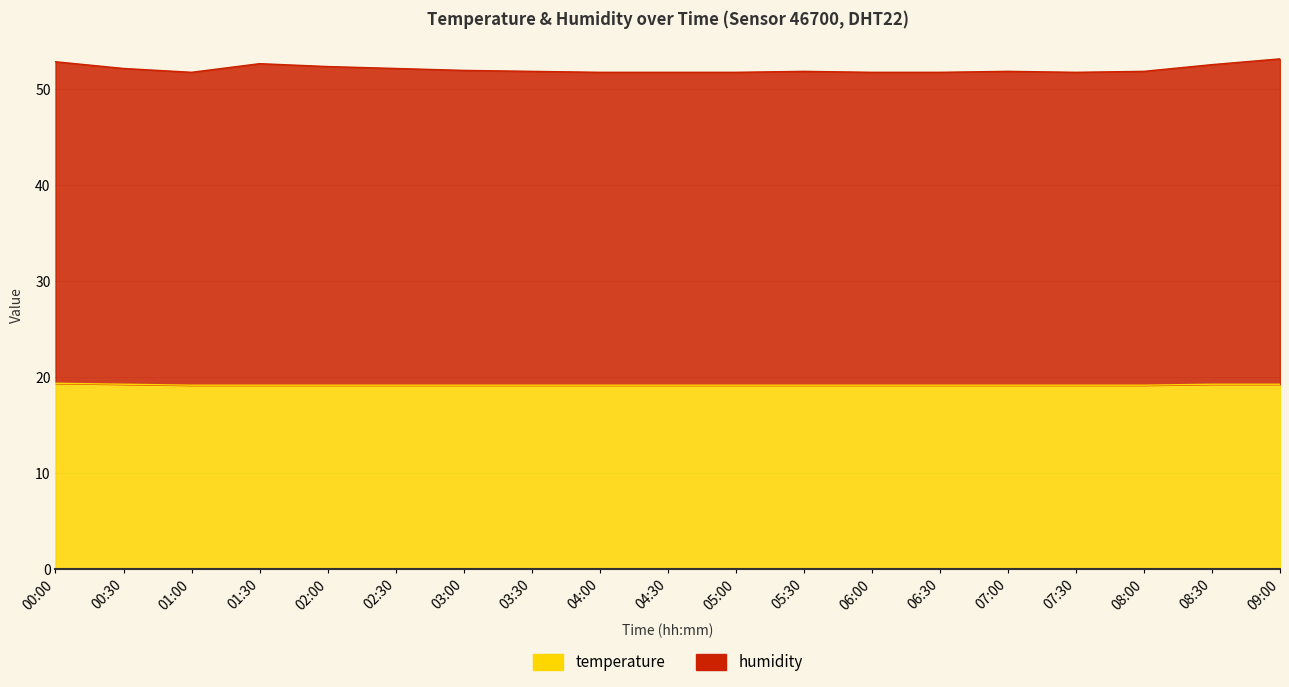

Rank the series by their maximum value, from lowest to highest.

temperature, humidity